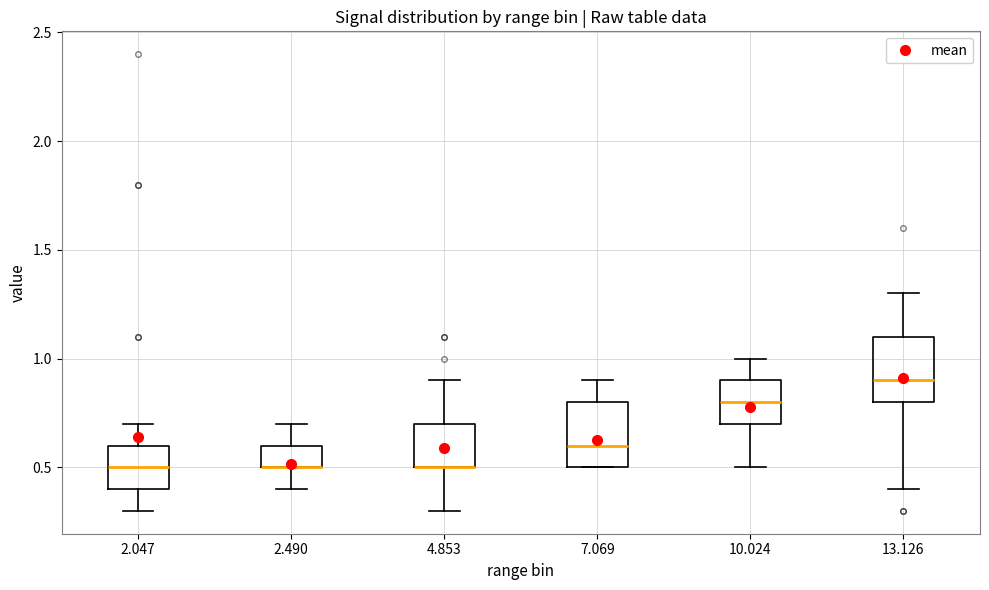

Reading left to right, read every box against the y-axis: the position of its median line, the range the box covers, and the ends of its whiskers. The values are not printed on the chart, so give them approximately, as read against the axis.

2.047: median 0.5, box 0.4 to 0.6, whiskers 0.3 to 0.7
2.490: median 0.5 (drawn on the box's lower edge), box 0.5 to 0.6, whiskers 0.4 to 0.7
4.853: median 0.5 (drawn on the box's lower edge), box 0.5 to 0.7, whiskers 0.3 to 0.9
7.069: median 0.6, box 0.5 to 0.8, whiskers 0.5 to 0.9
10.024: median 0.8, box 0.7 to 0.9, whiskers 0.5 to 1.0
13.126: median 0.9, box 0.8 to 1.1, whiskers 0.4 to 1.3